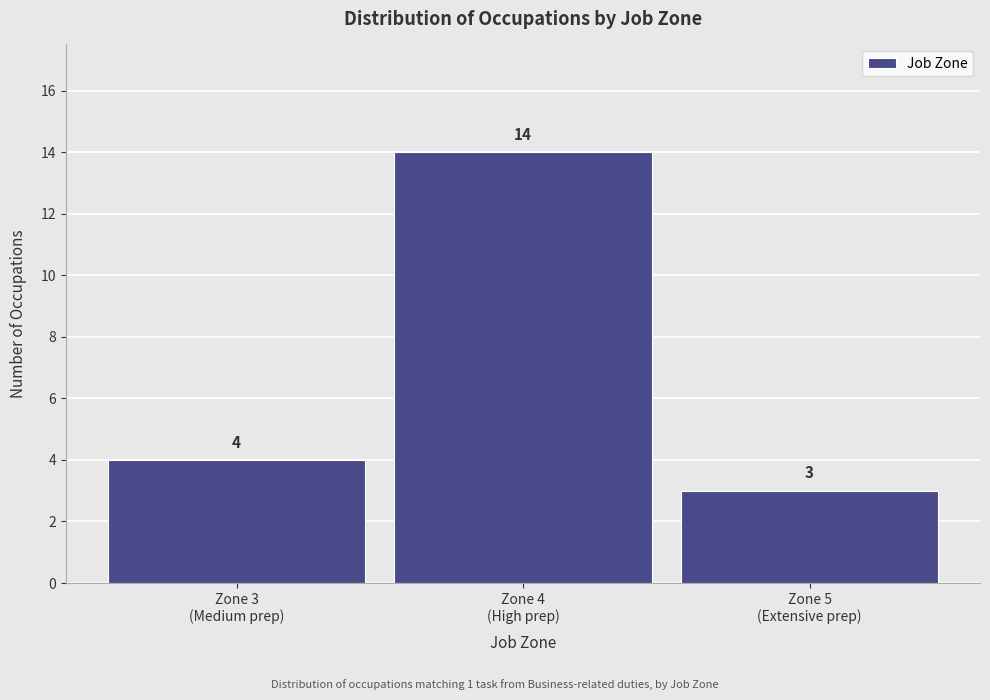

Reading left to right, list all the values displayed in this chart.

4	14	3